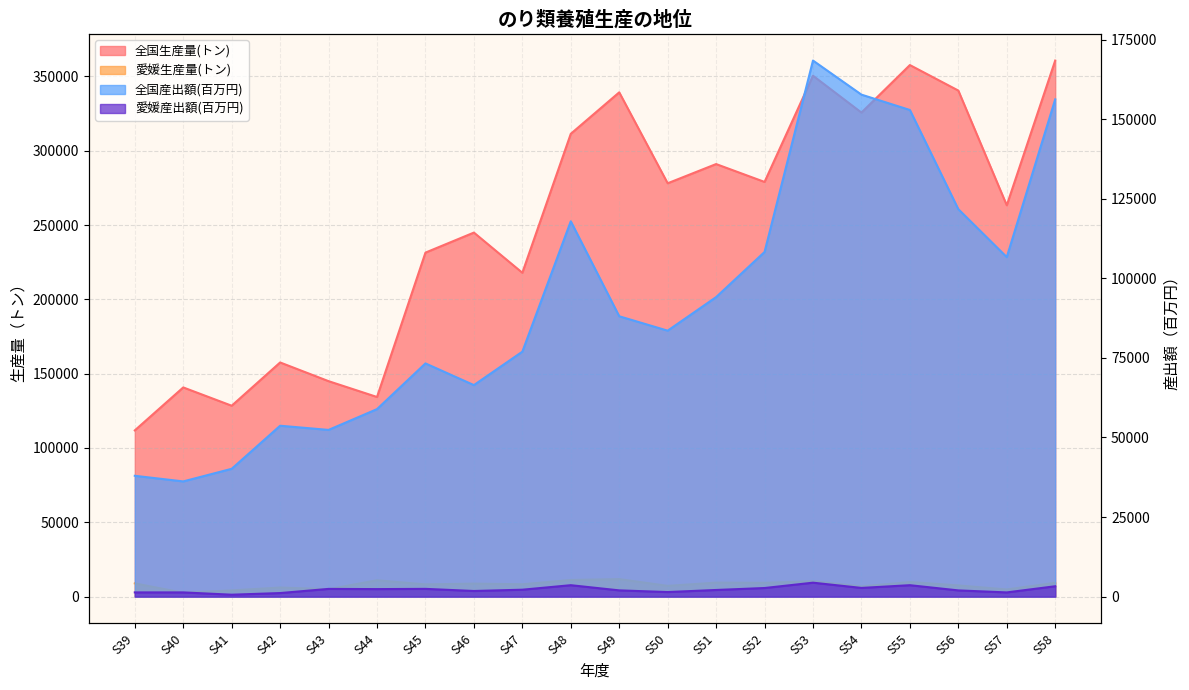

True or false: 全国産出額(百万円) and 全国生産量(トン) cross at least once.

False